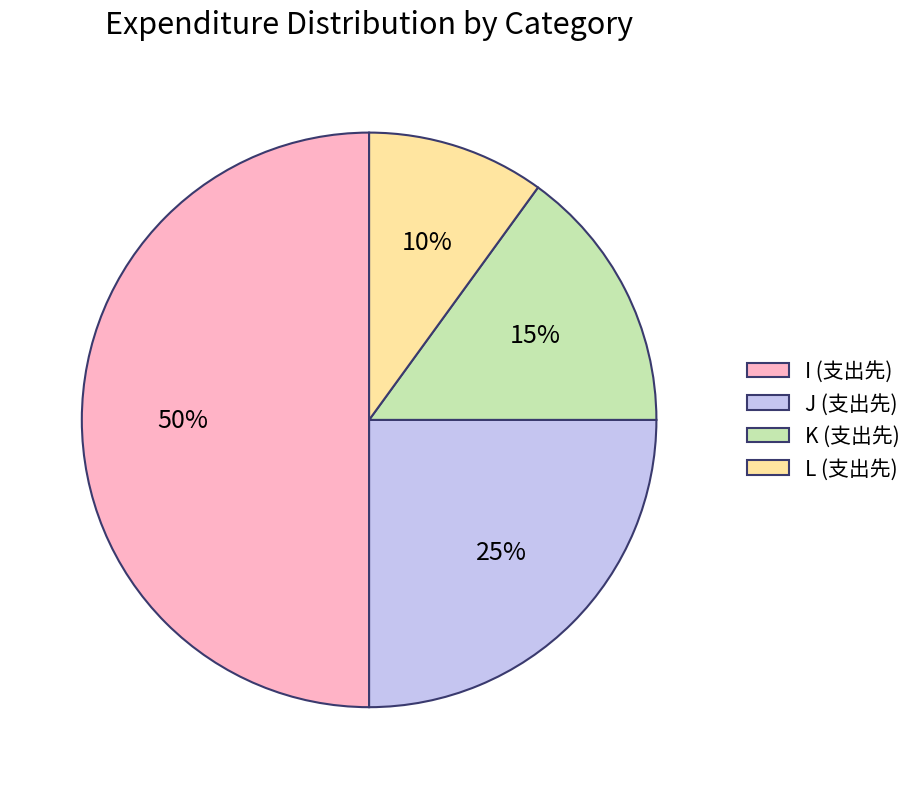

Which category has the biggest portion of the pie?

I